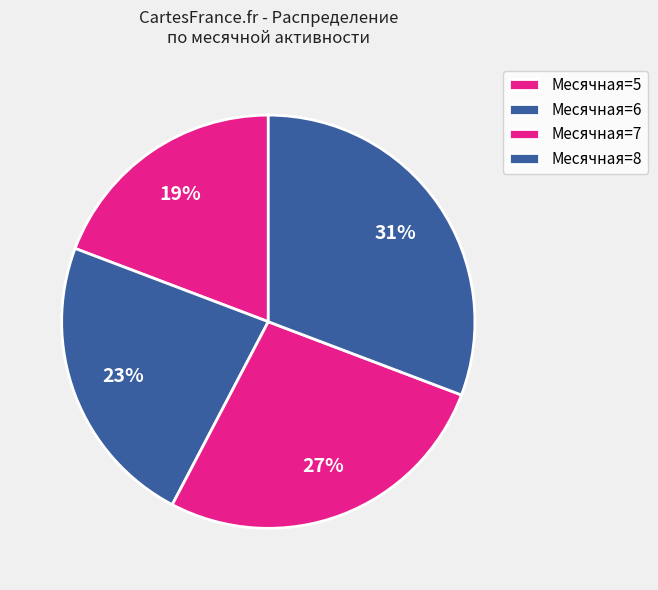

Is there a majority slice in this chart?

No